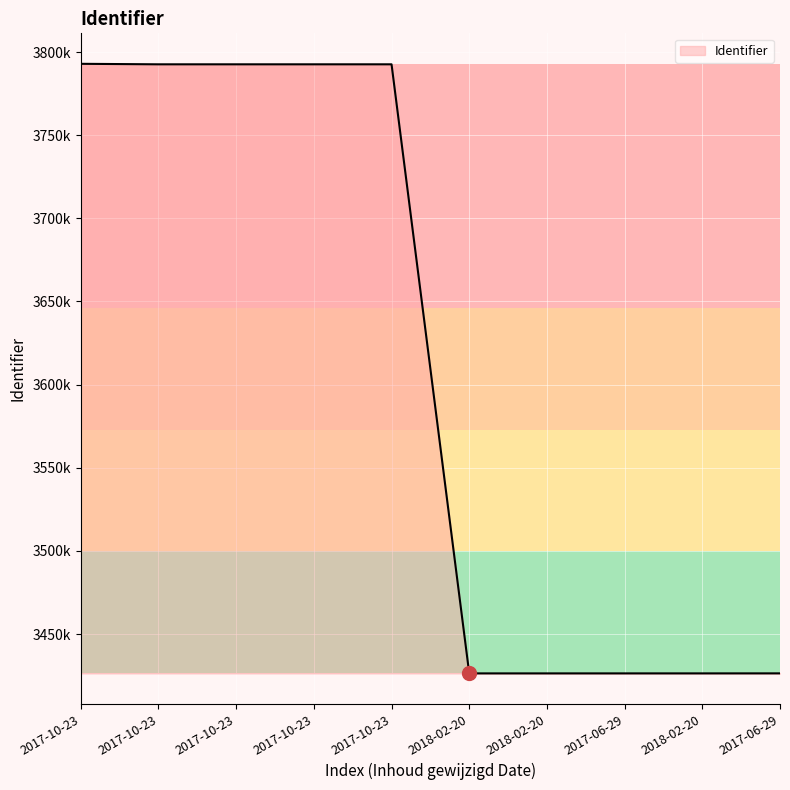

Which label corresponds to the largest value in the chart?

2017-10-23